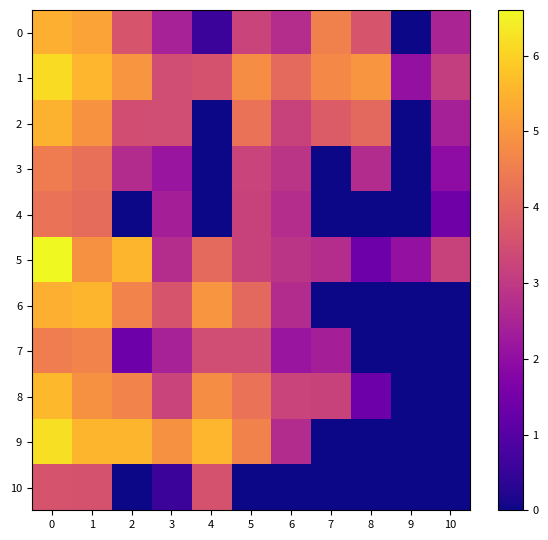

Which series changed the most between 1 and 9?

9